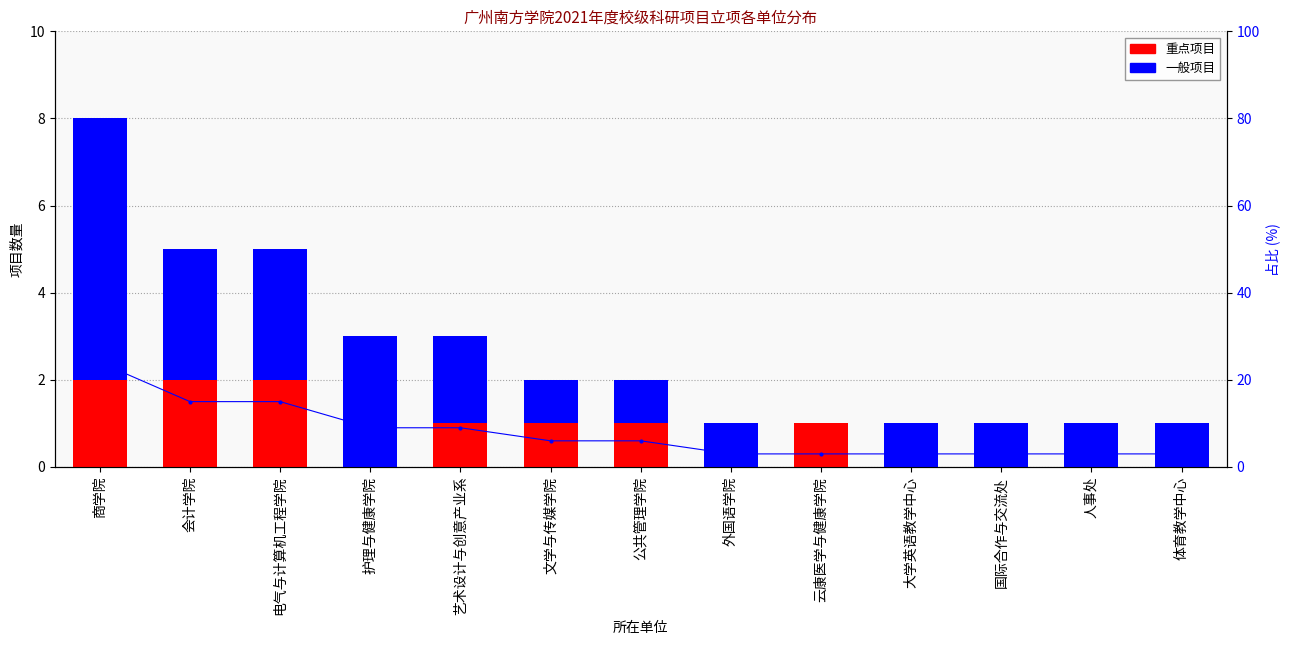

Is it true that 重点项目 equals 2 at 商学院?

True